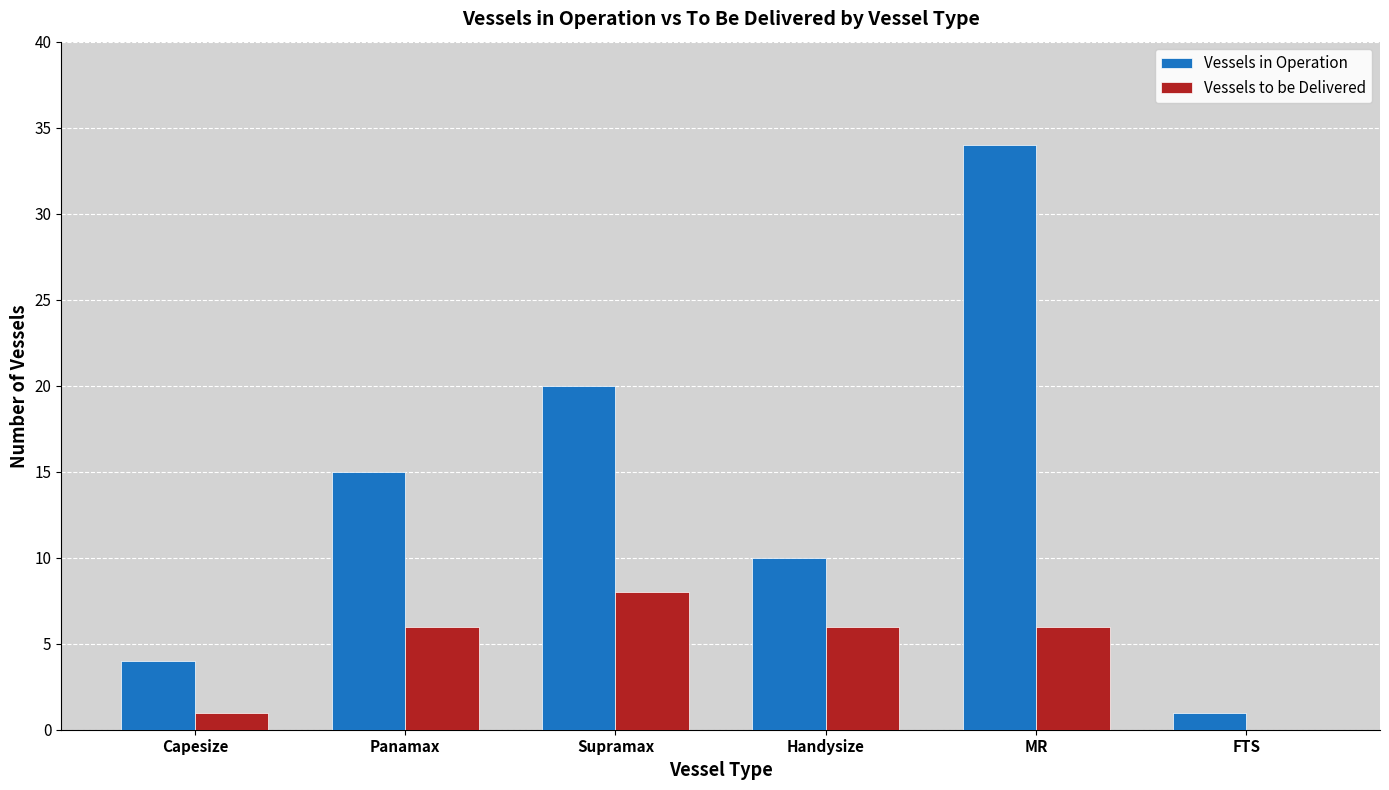

What is the difference between the Vessels in Operation values at FTS and Handysize?

9